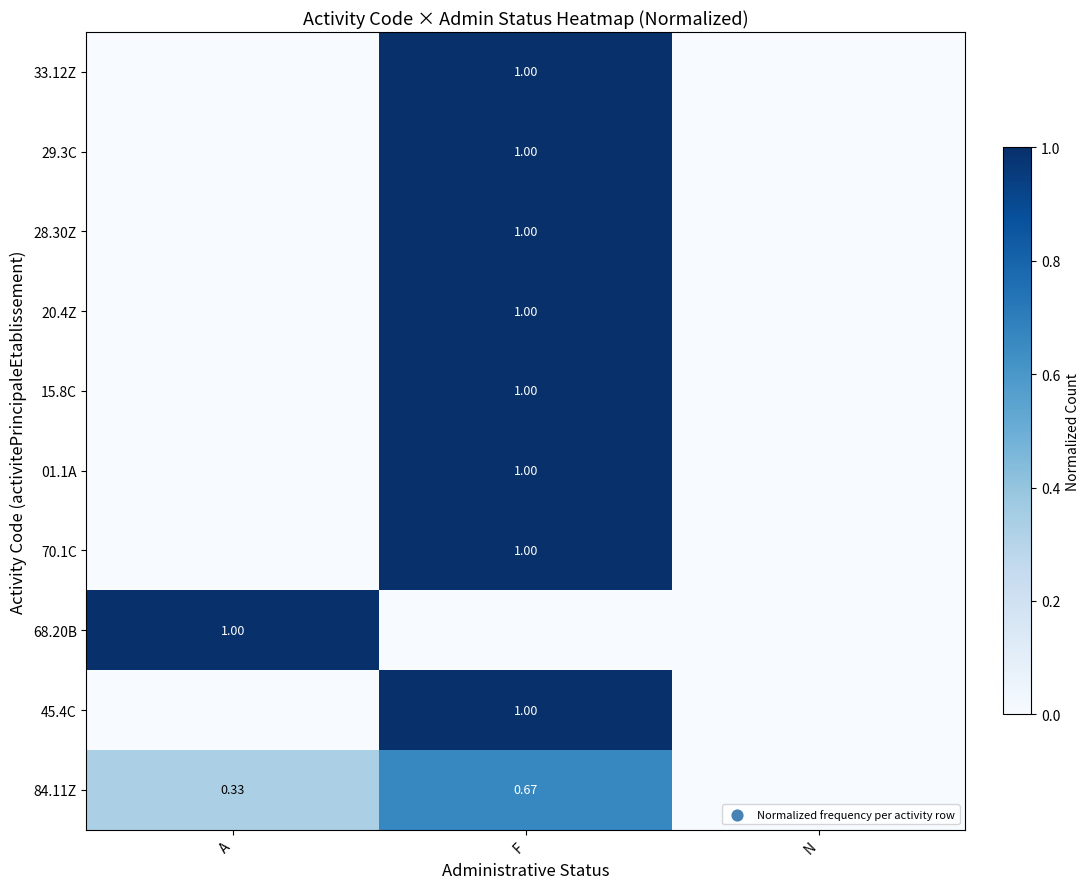

At how many categories does at least one series exceed 0?

2